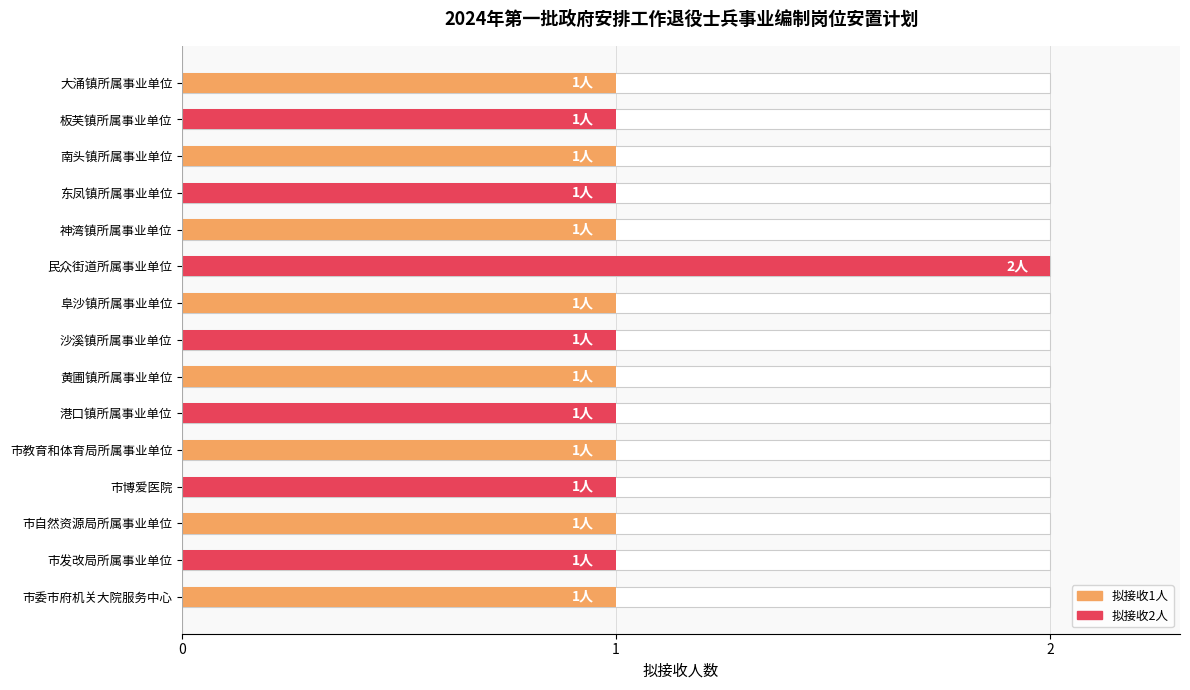

How many bars are there in total?

15